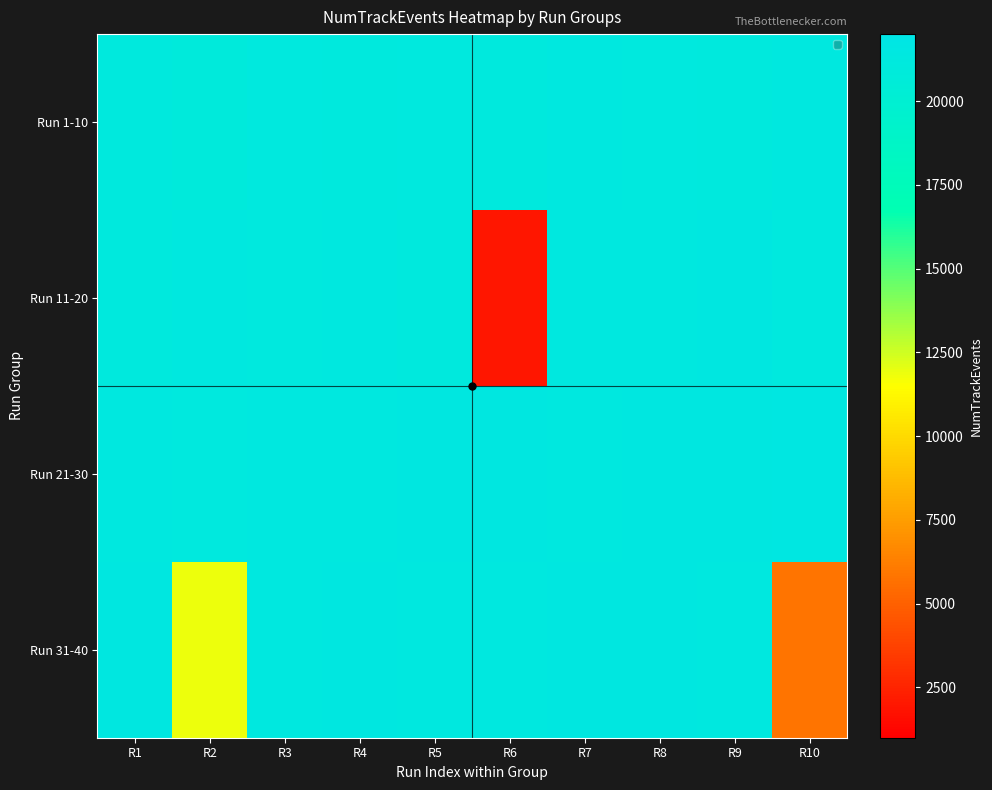

List the series in order of their peak value, lowest first.

Run 1-10, Run 11-20, Run 31-40, Run 21-30